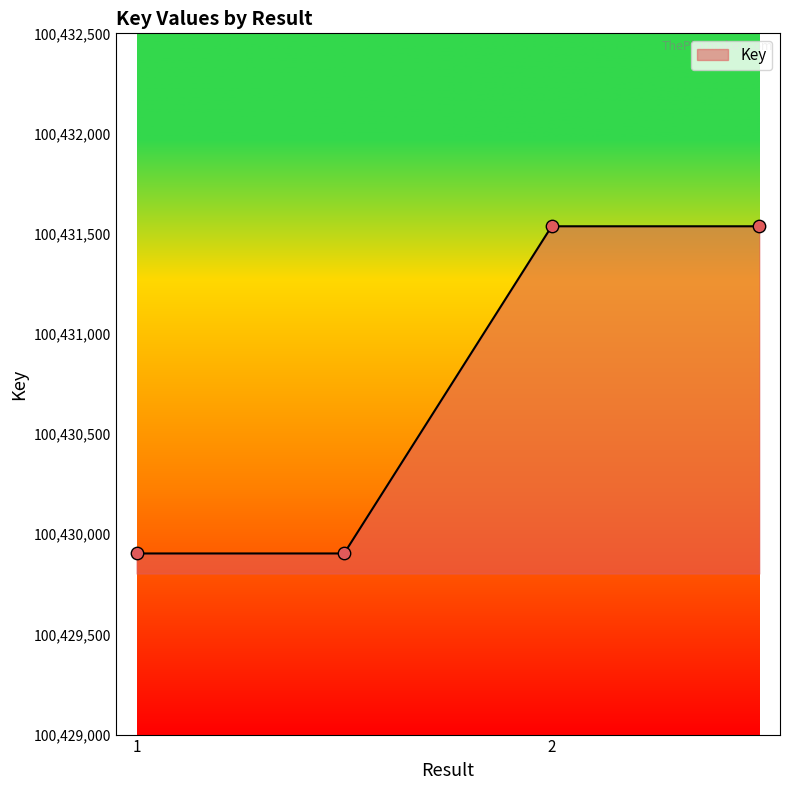

Approximately how many times larger is the value at  compared to 2?

1.0